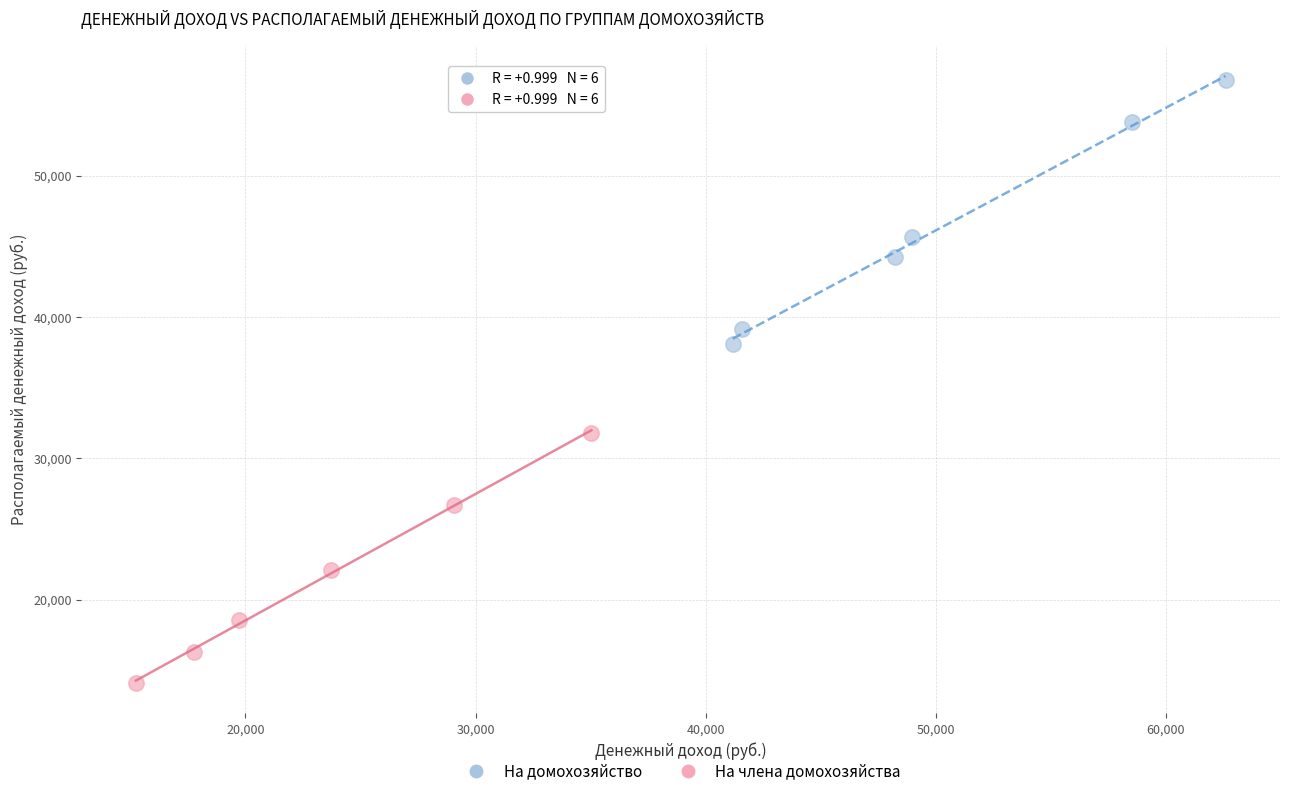

Which series has the largest Y range (max minus min)?

На домохозяйство